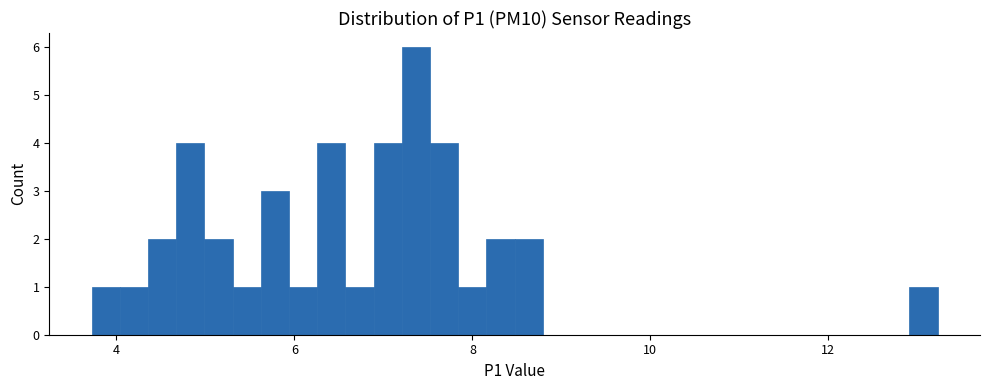

Read against the x-axis, roughly where is the centre of the tallest bar?

7.4